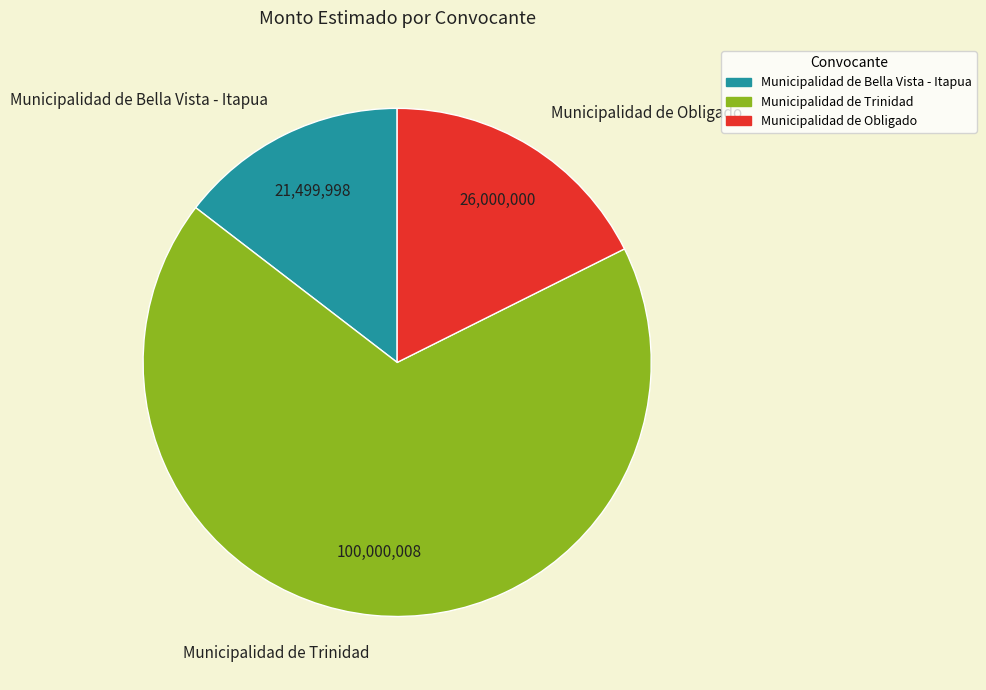

Is the sum of Municipalidad de Bella Vista - Itapua and Municipalidad de Obligado greater than half?

No